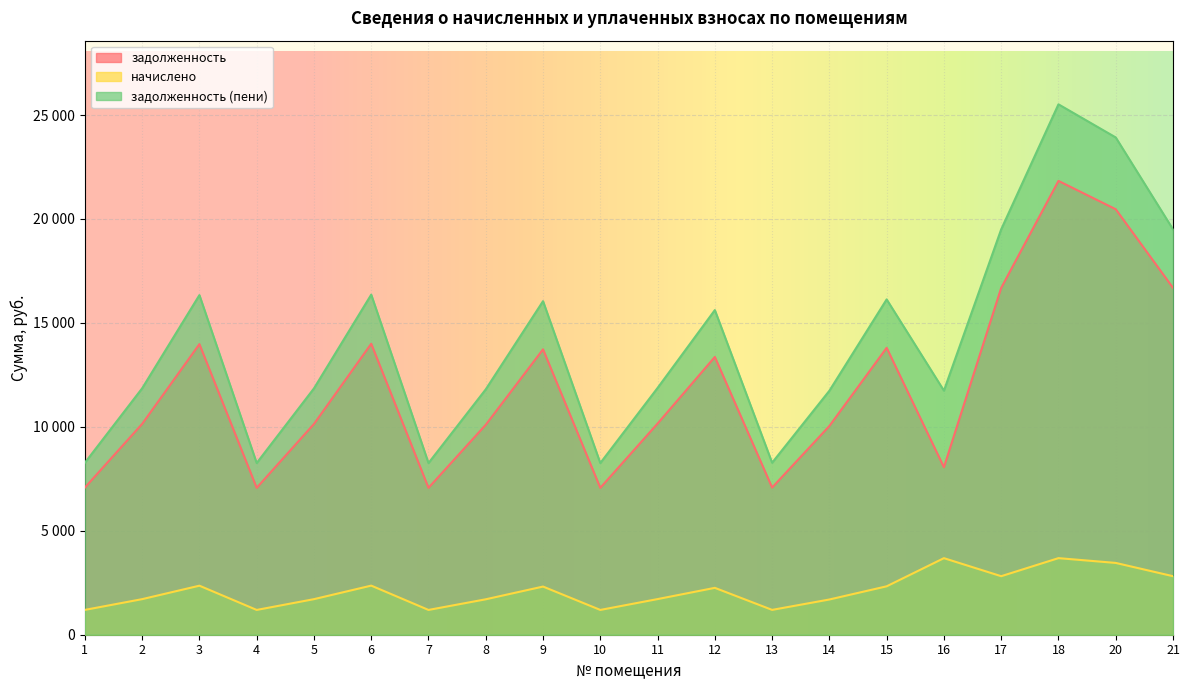

The задолженность (пени) series shows 13052.9 at 1. True or false?

False